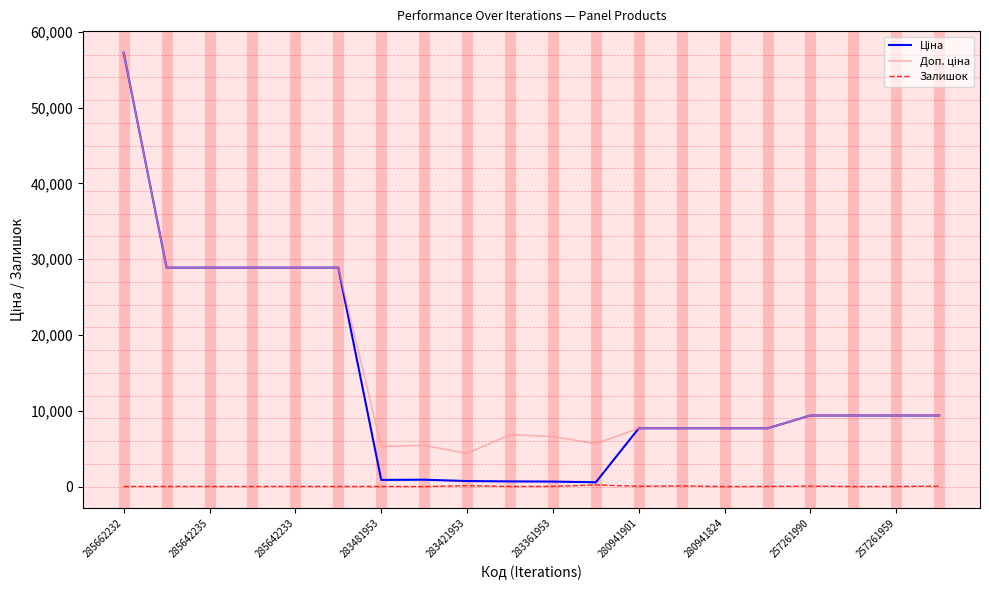

What is the maximum value shown in the chart?

57235.5